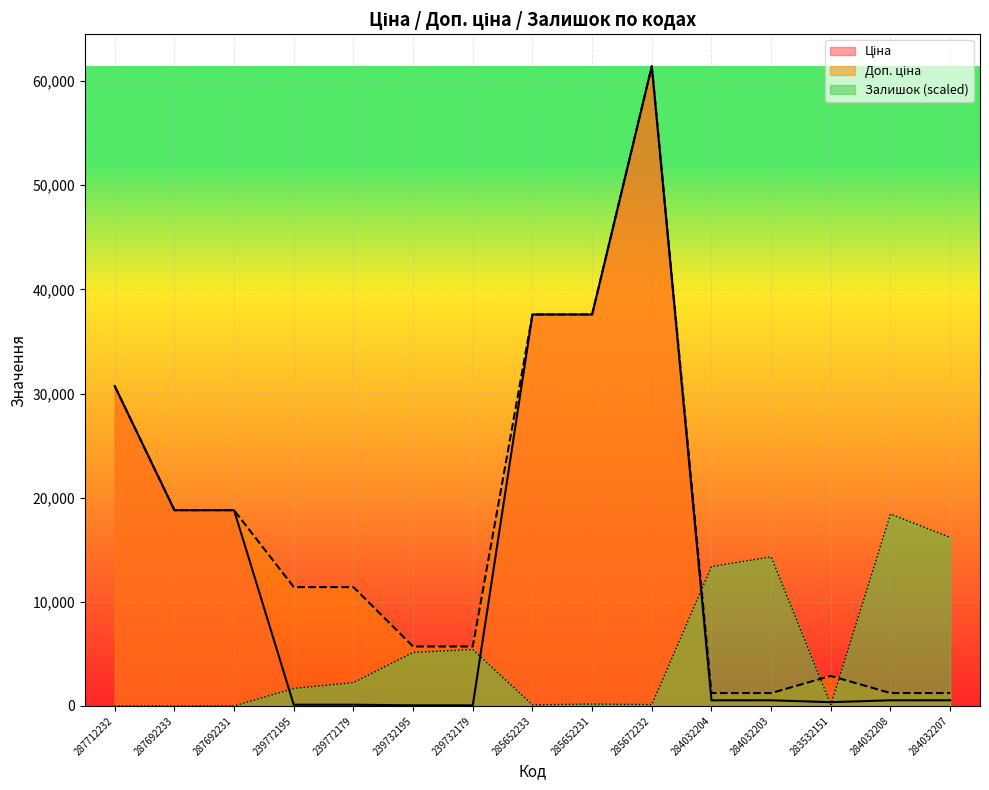

How many distinct data groups are displayed?

3